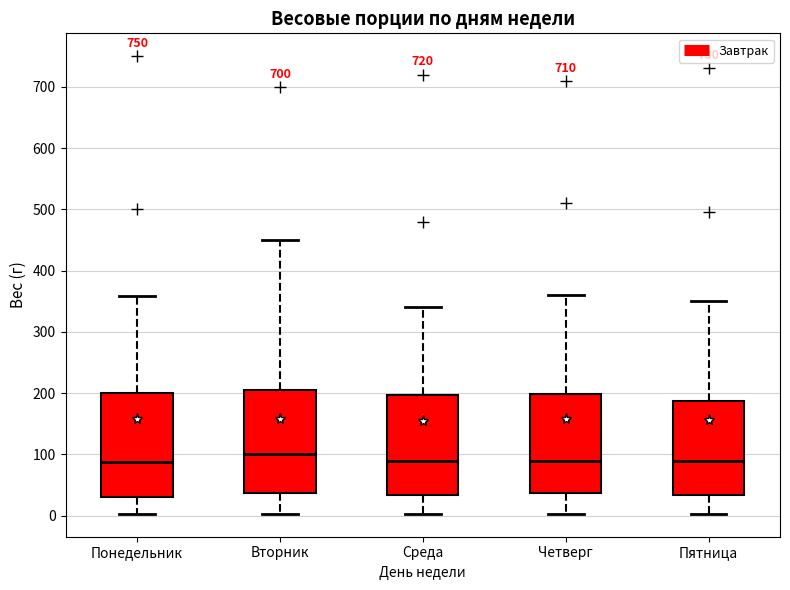

Where does the lower whisker of the box for Понедельник end on the y-axis? The values are not printed on the chart, so give them approximately, as read against the axis.

0